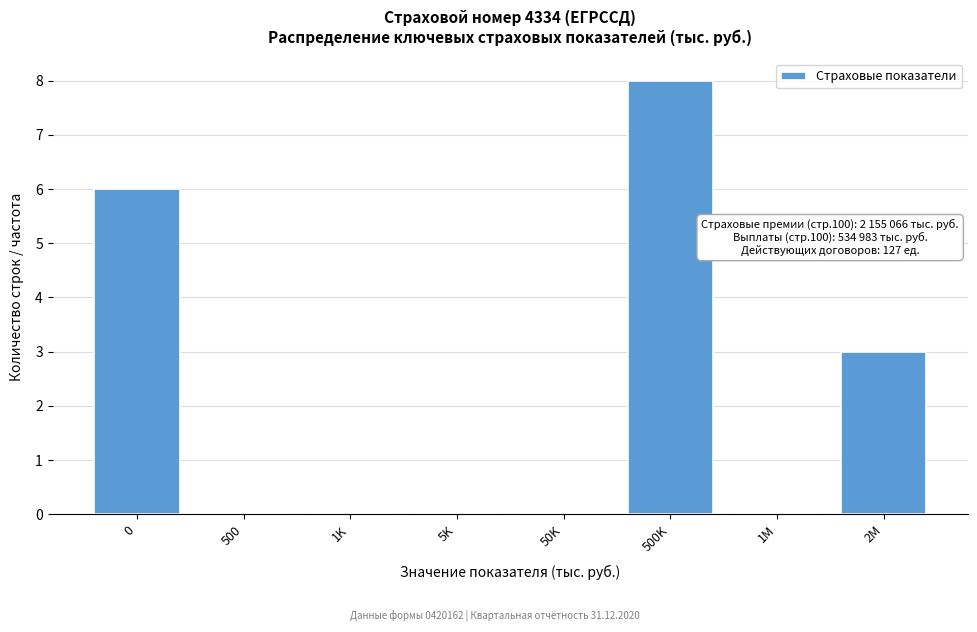

Reading left to right, extract all data points from this chart.

0=6	500=0	1K=0	5K=0	50K=0	500K=8	1M=0	2M=3